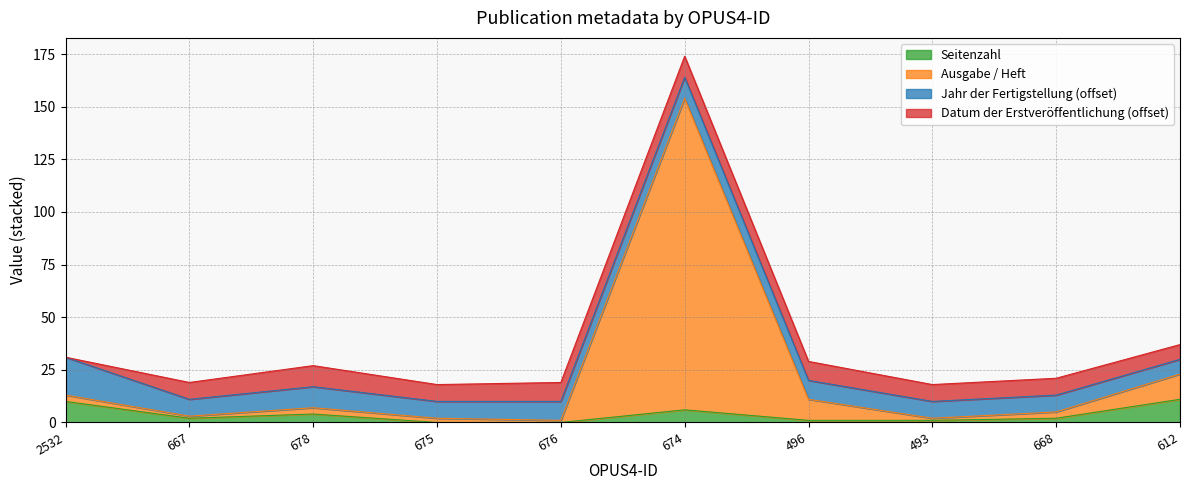

What is the highest value of the Seitenzahl series?

11